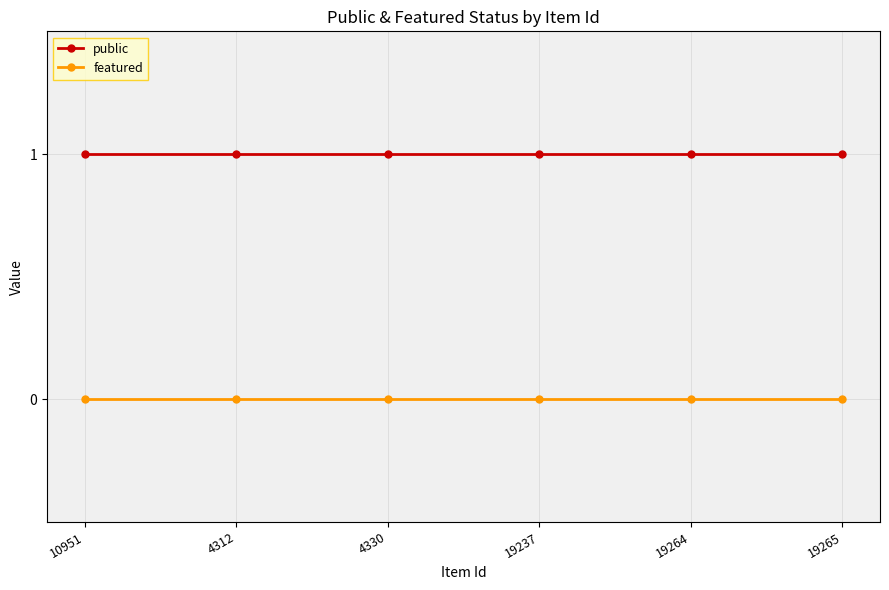

What position from the left is 4312?

2